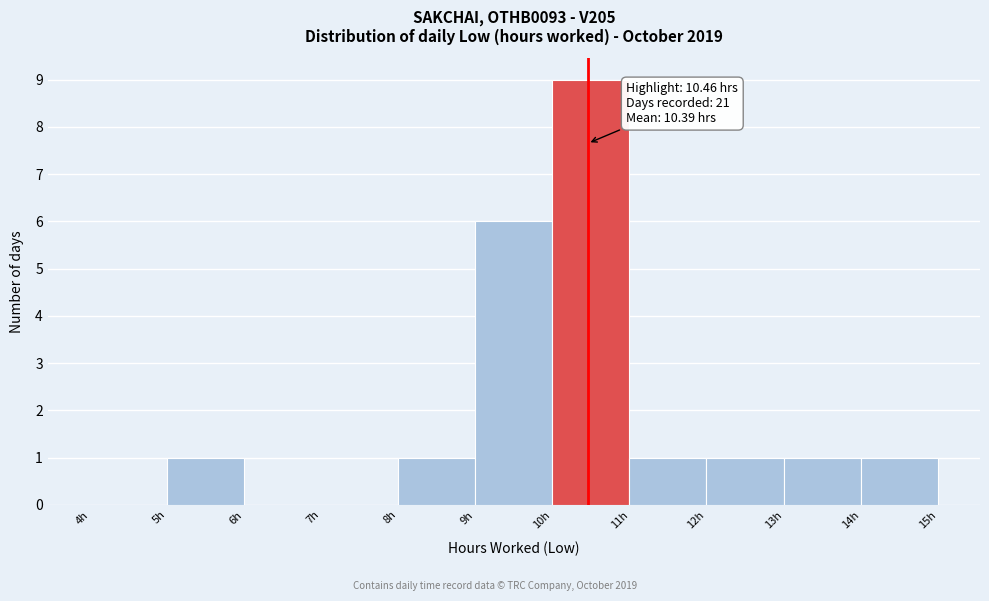

Over which range of the x-axis is the bar tallest?

10 to 11